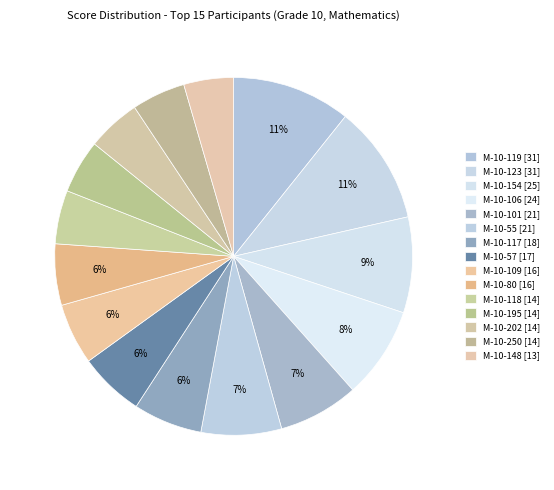

How many slices are in this pie chart?

15